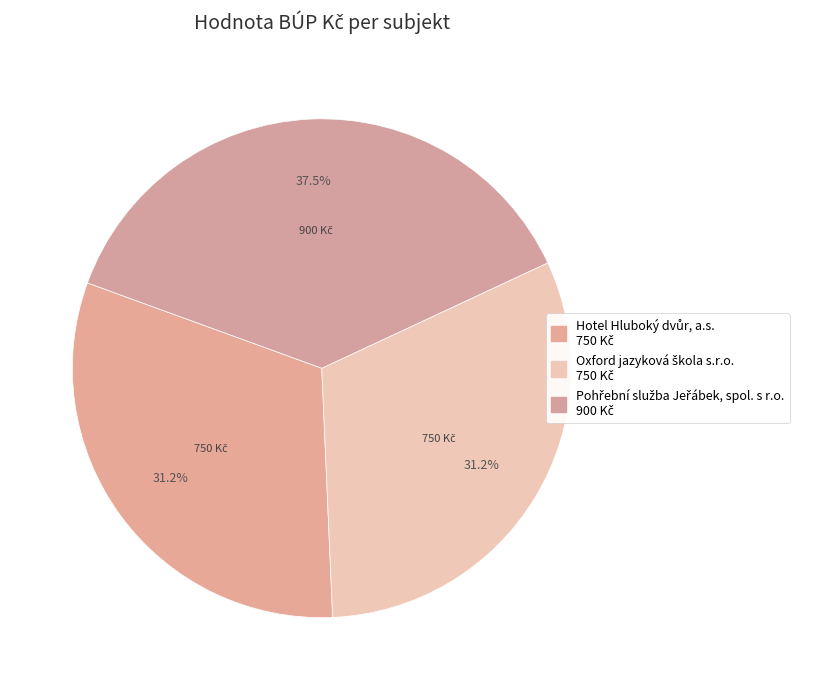

Count the number of slices in the pie.

3